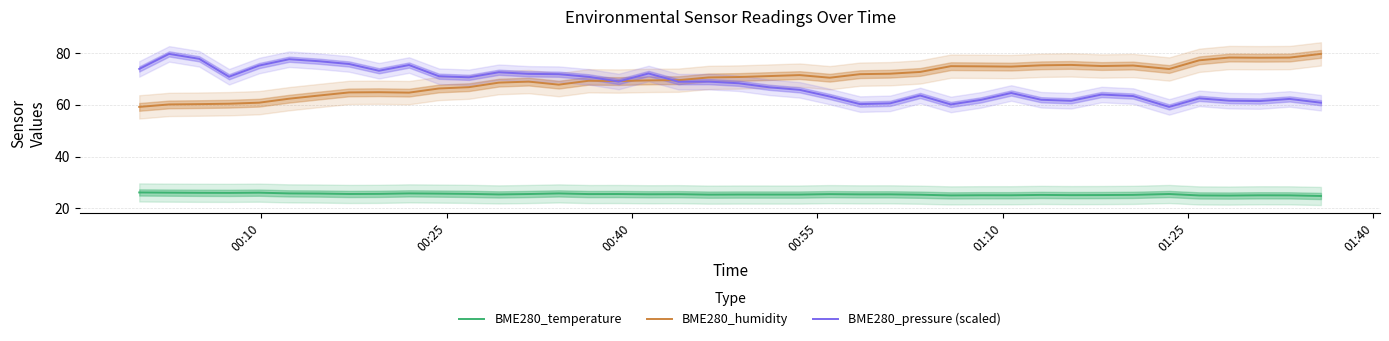

True or false: BME280_pressure (scaled) and BME280_temperature intersect in this chart.

False